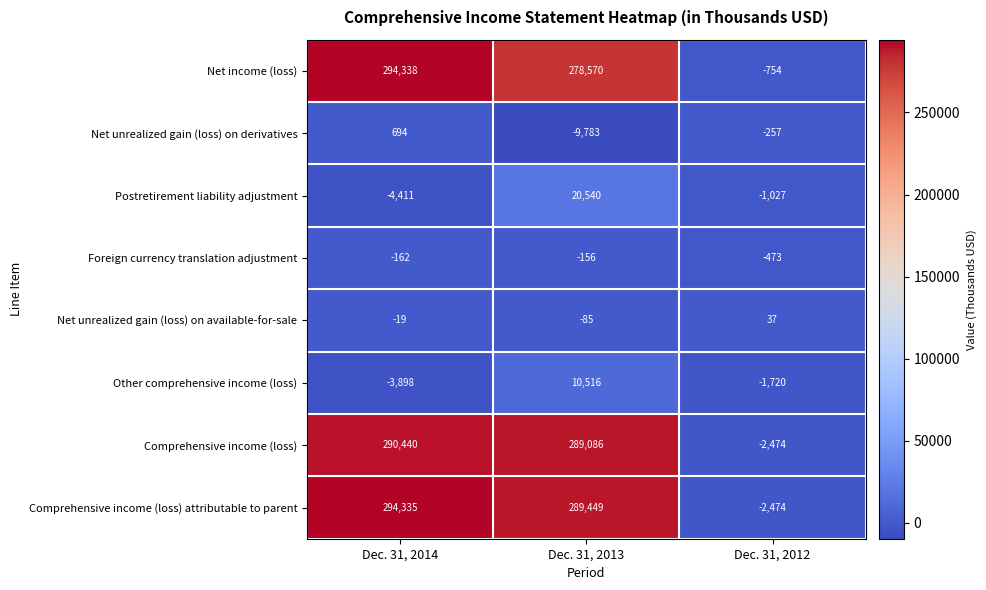

Which series has the widest spread of values?

Comprehensive income (loss) attributable to parent